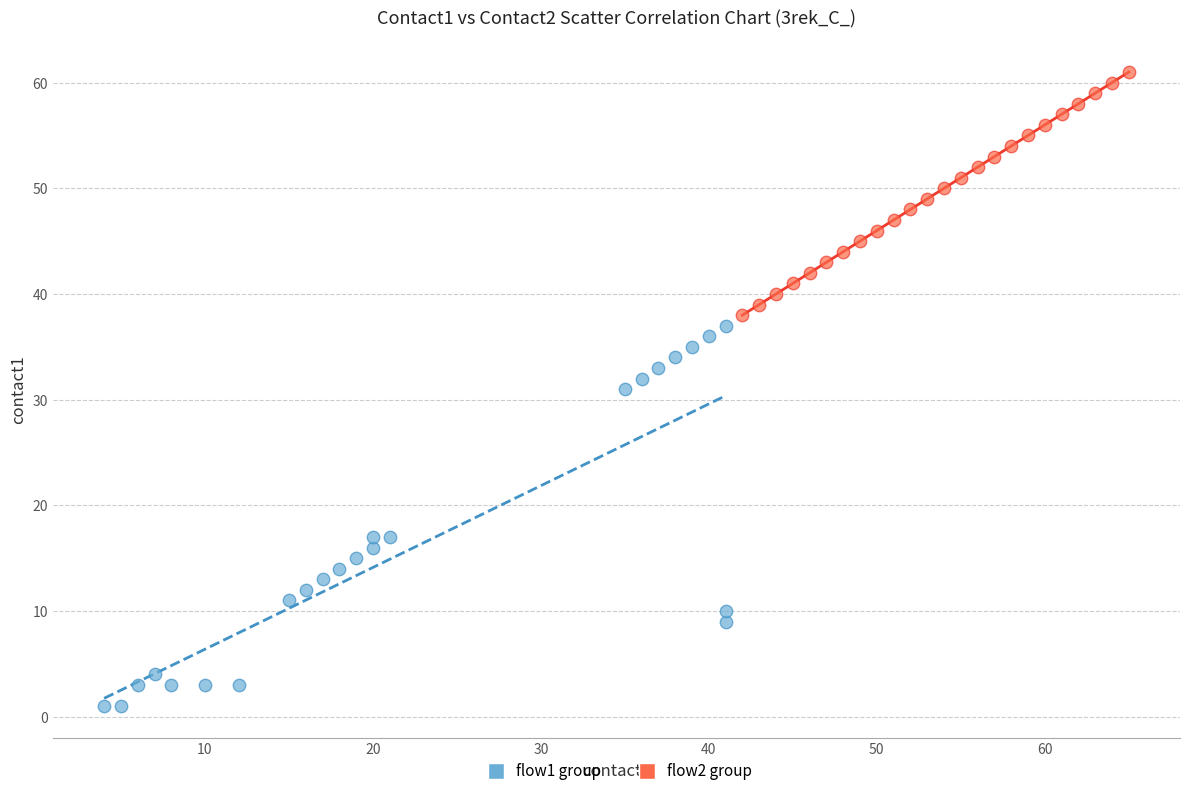

Which series reaches the minimum Y coordinate?

flow1 group